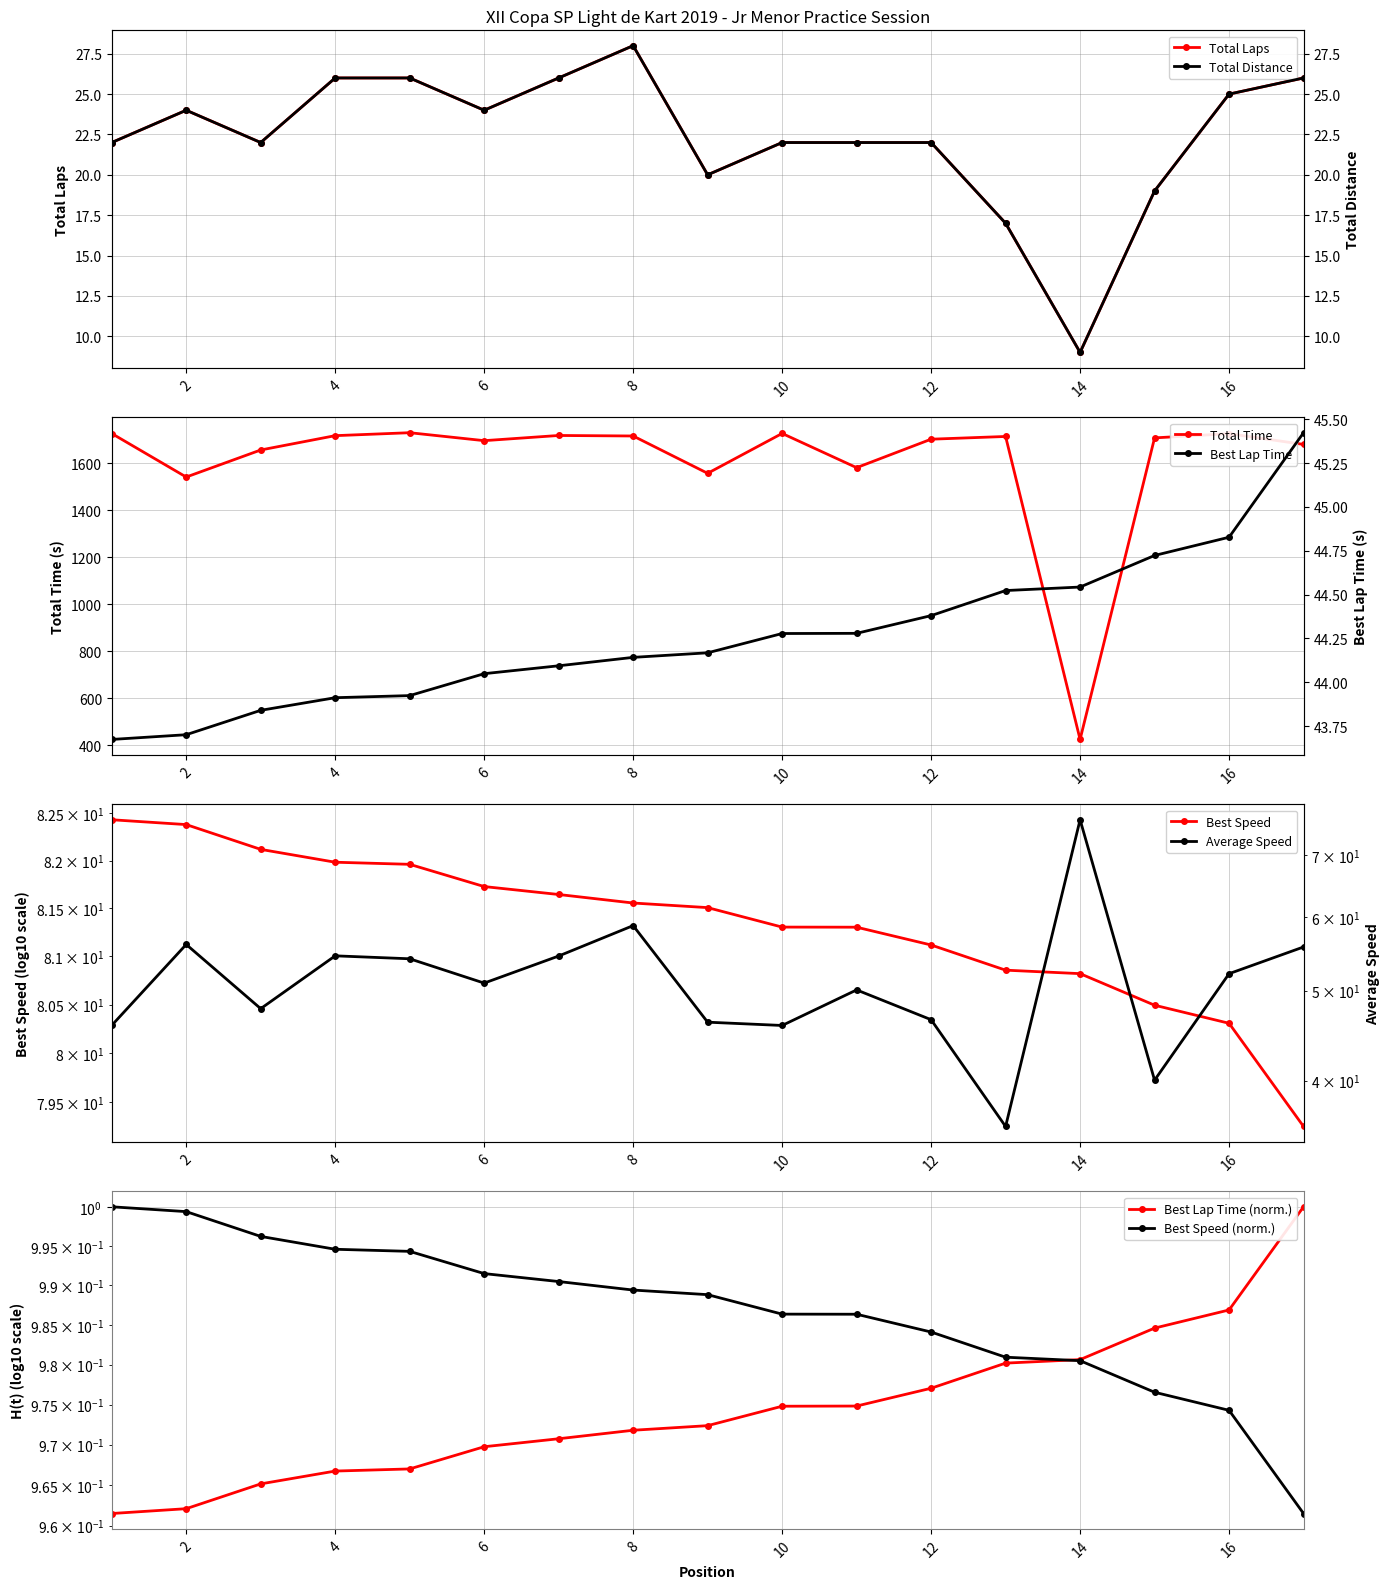

What is the minimum value for Total Distance?

9.0